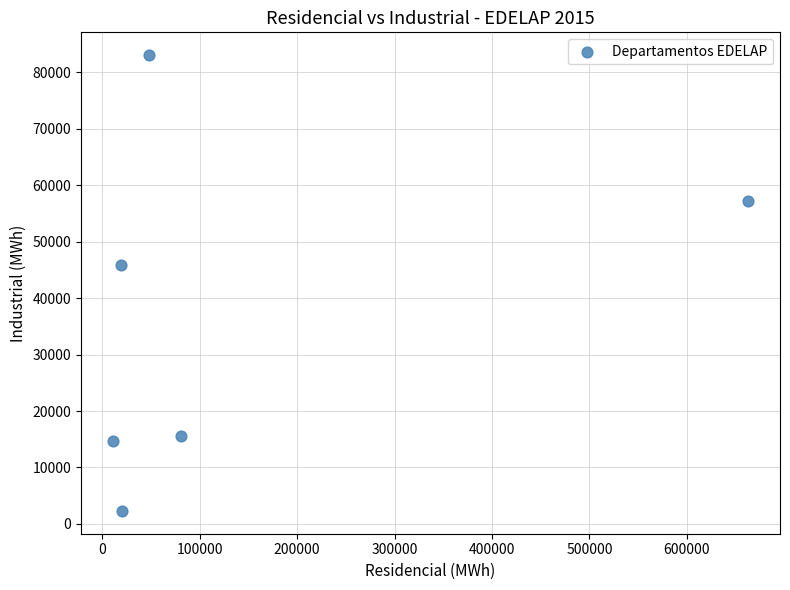

What is the range of X values (max minus min)?

651919.4